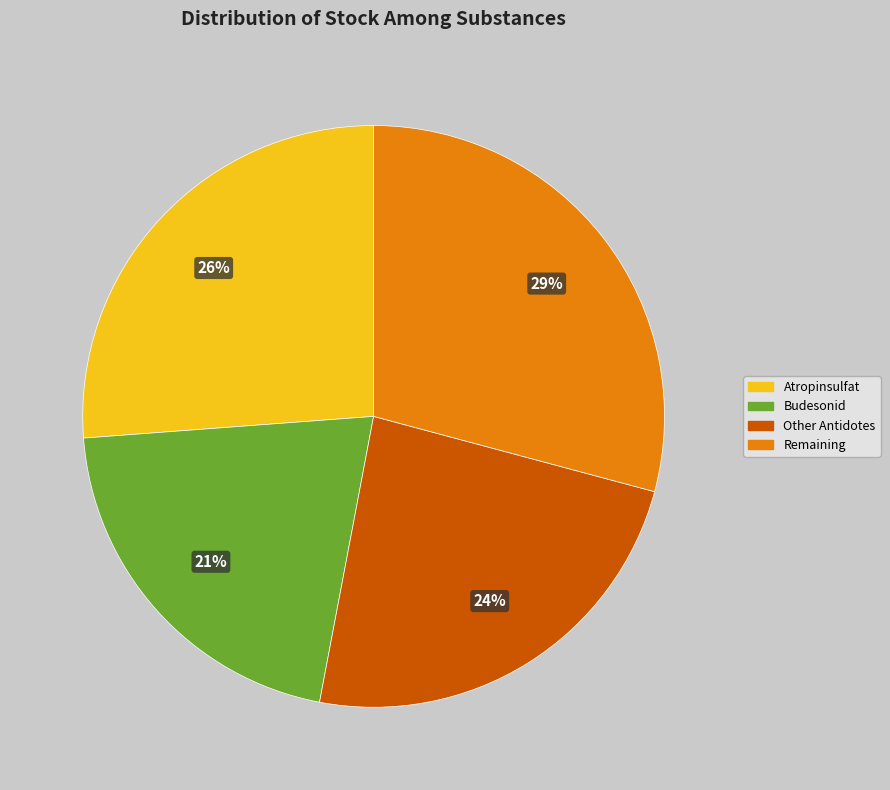

How many slices are in this pie chart?

4